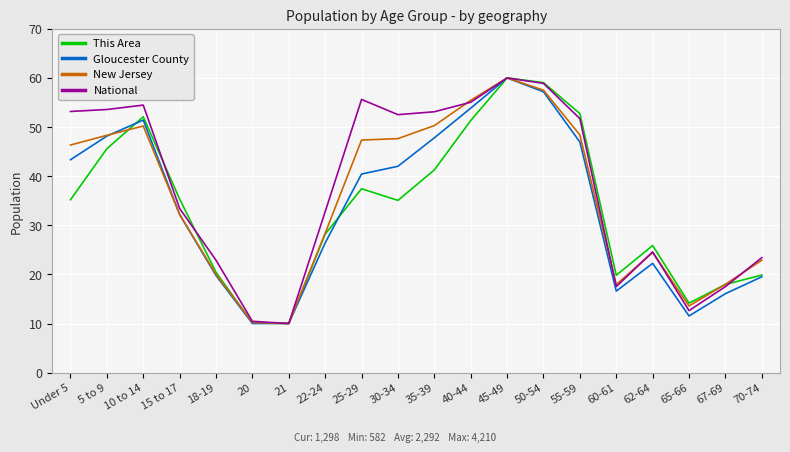

What is the greatest value displayed?

60.0